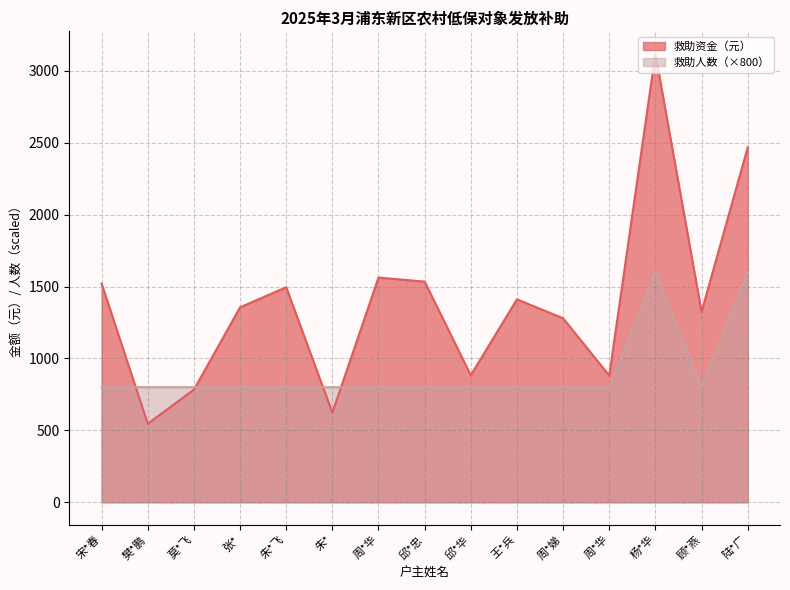

True or false: 救助资金（元） and 救助人数 intersect in this chart.

True